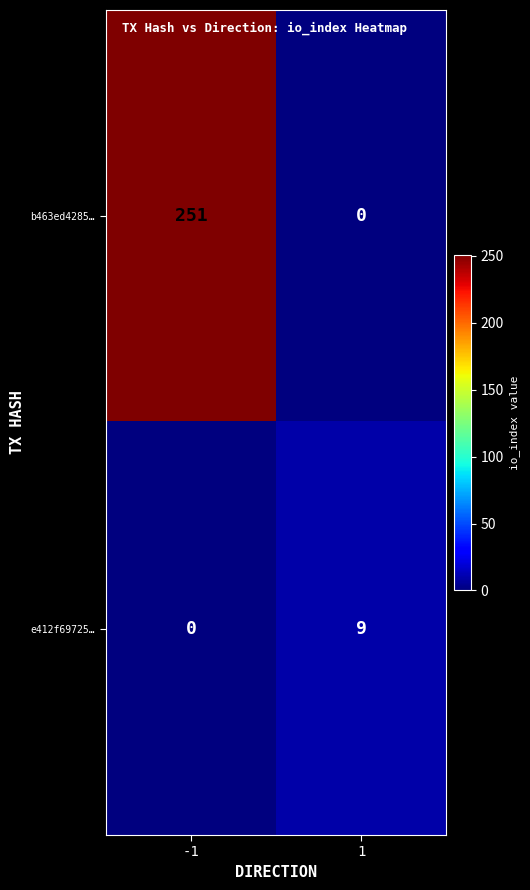

Which series changed the most between -1 and 1?

b463ed4285…